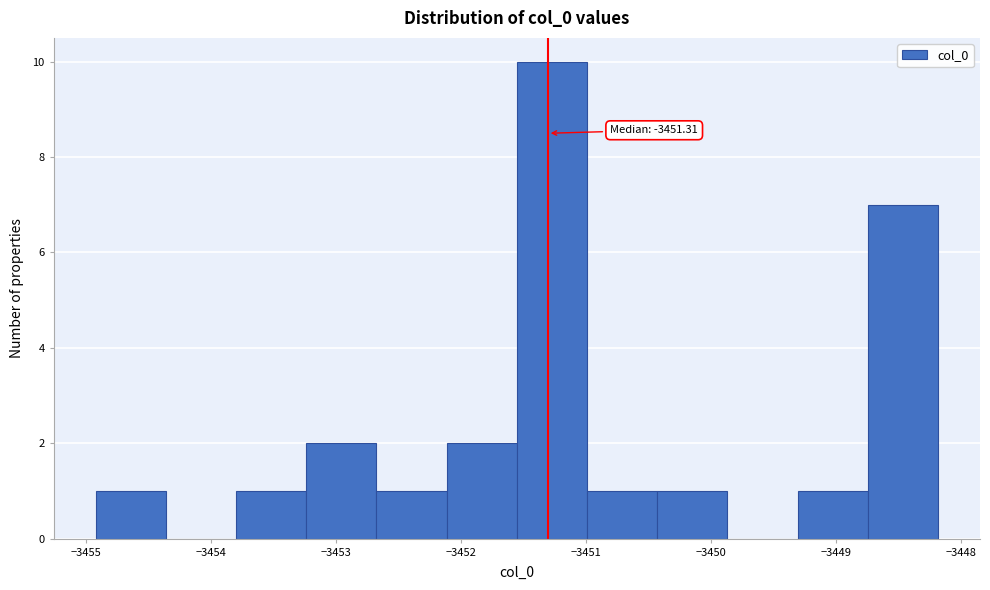

Which range on the x-axis has the tallest bar?

-3451.6 to -3451.0